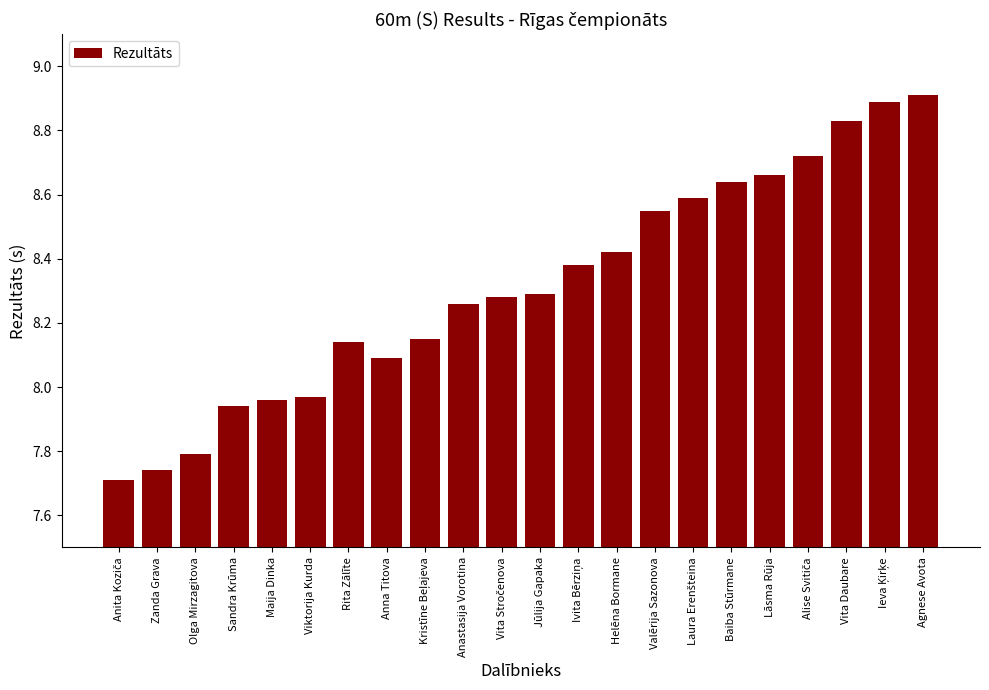

What is the label of the 1st bar from the right?

Agnese Avota